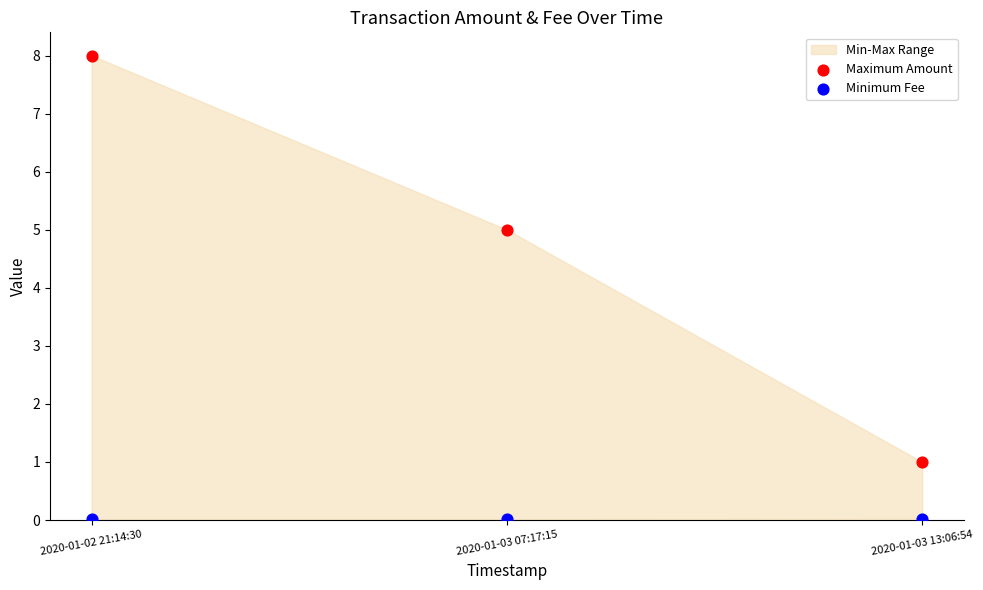

Across all data points, what is the average Y value?

2.3